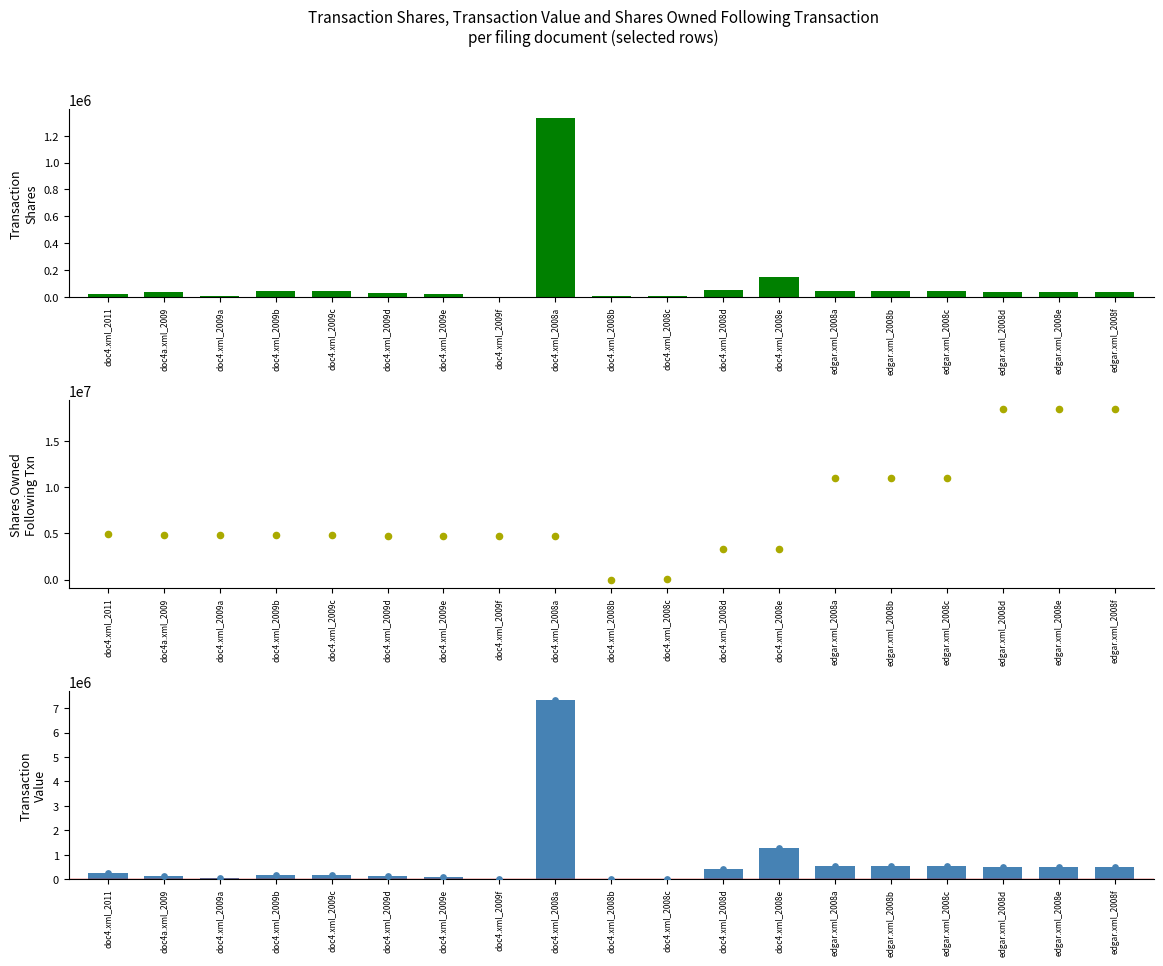

Is the value of sharesOwnedFollowingTransaction at doc4.xml_2009c greater than the value of transactionShares at edgar.xml_2008b?

Yes